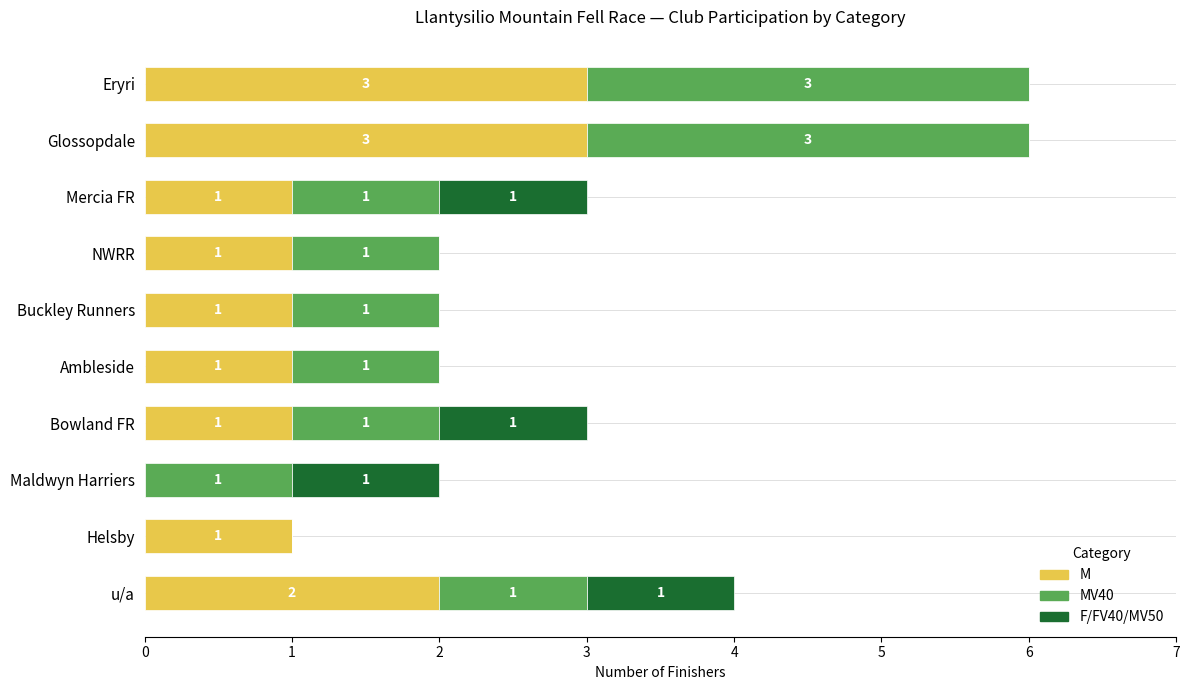

What is the highest value of the M series?

3